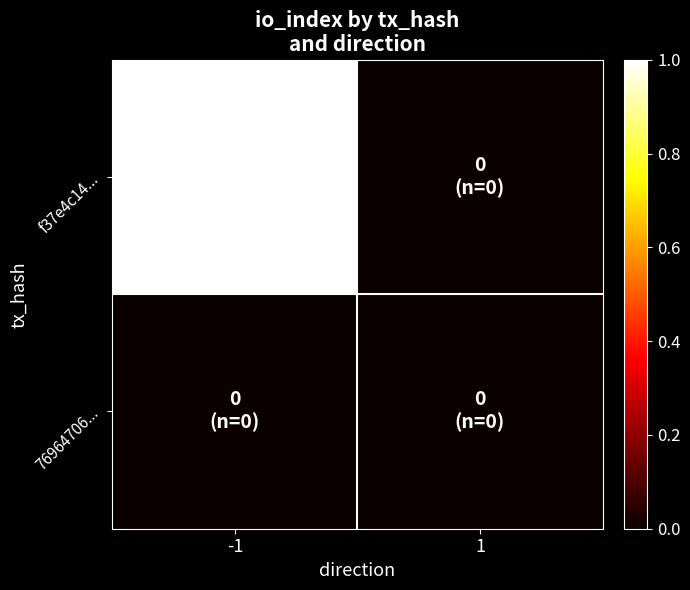

Which has a higher value, -1 or 1?

-1